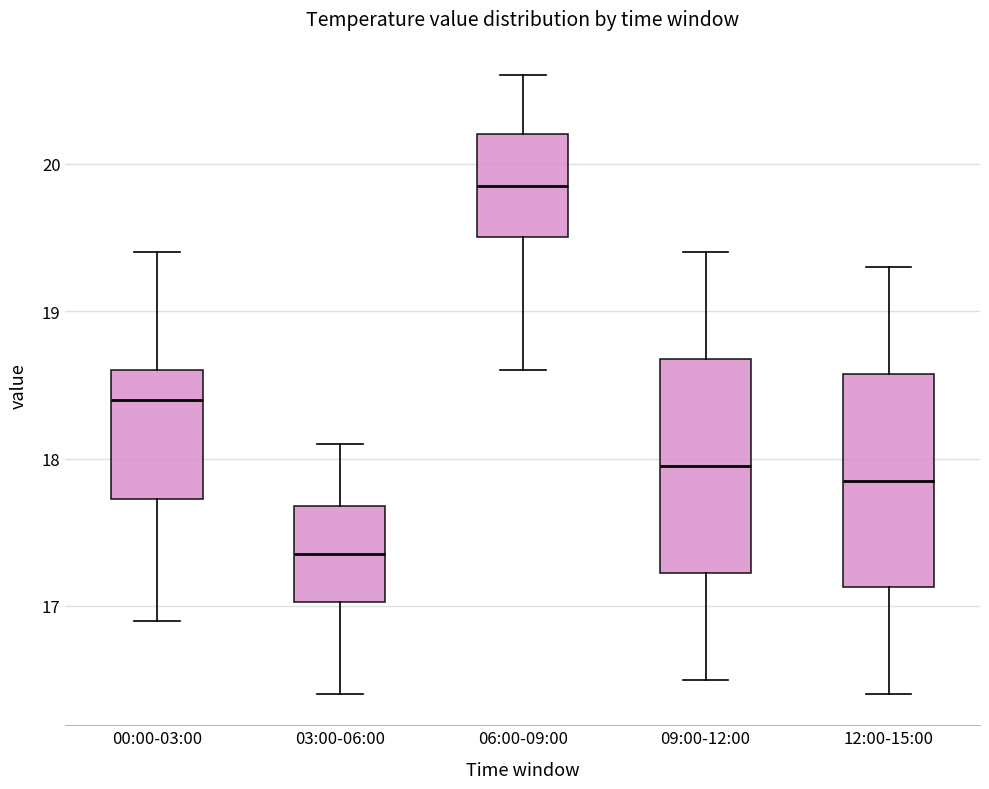

Which box has the highest median line?

06:00-09:00